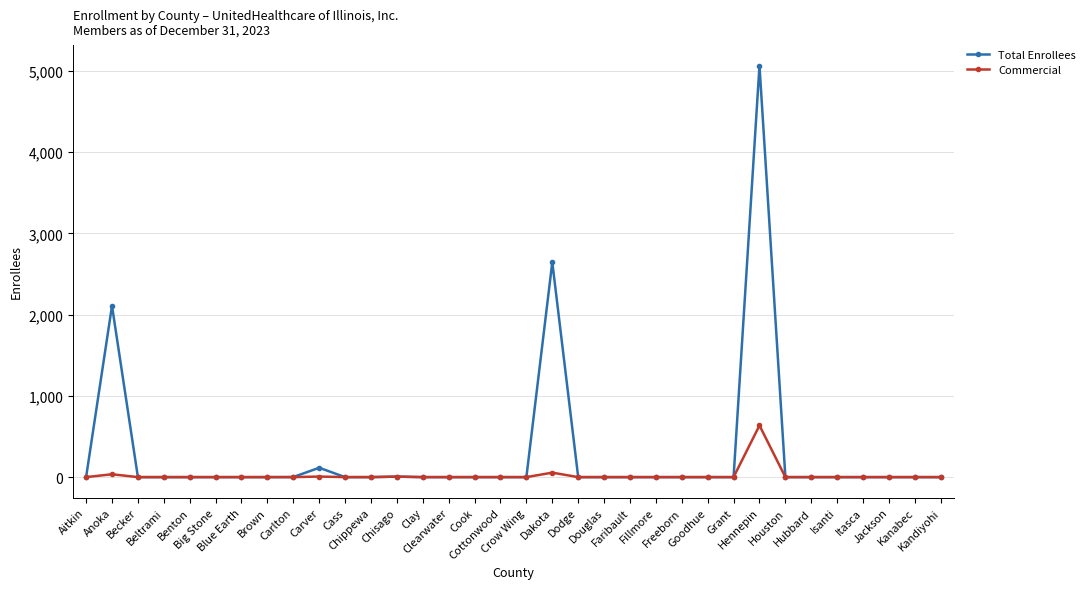

Which series has the largest total across all categories?

Total Enrollees